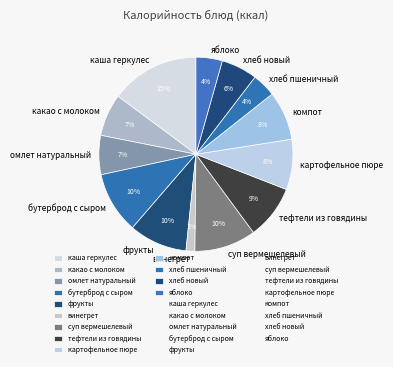

To the nearest percent, what is the combined percentage of картофельное пюре and фрукты?

18%